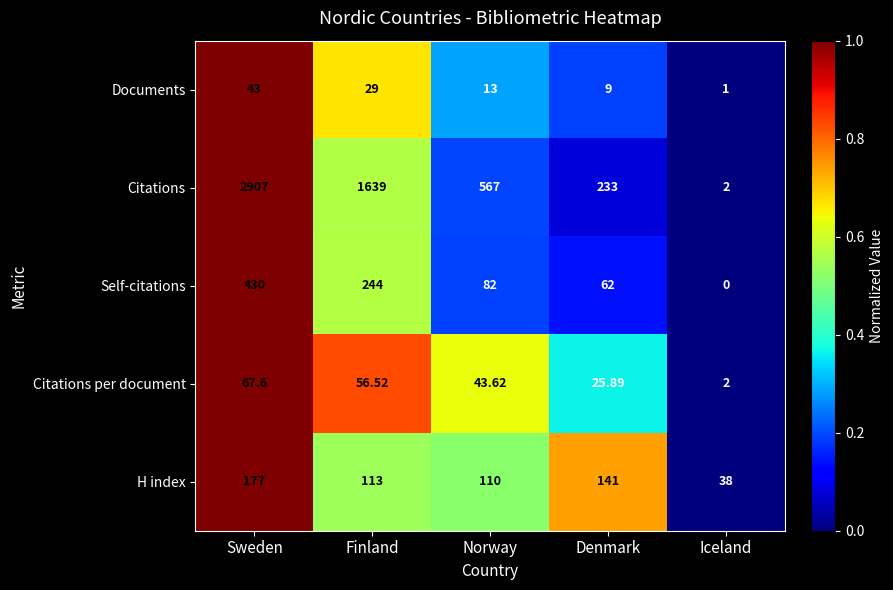

How many series are shown in this chart?

5